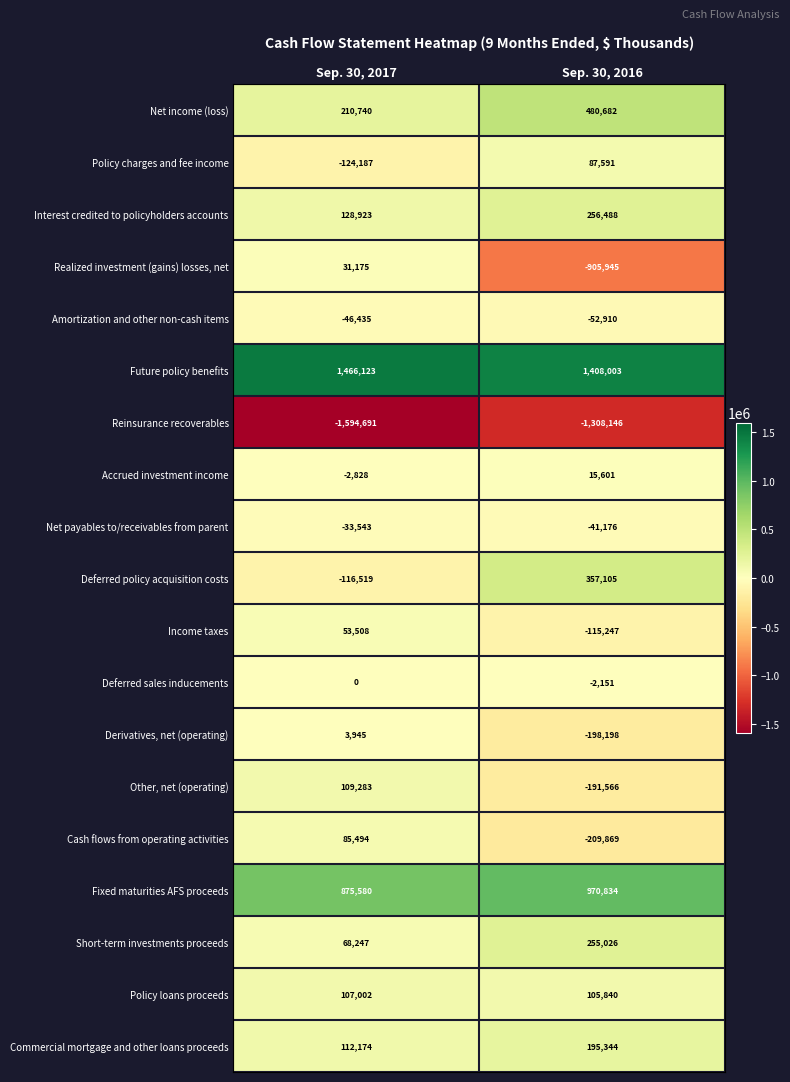

Which series has the widest spread of values?

Realized investment (gains) losses, net